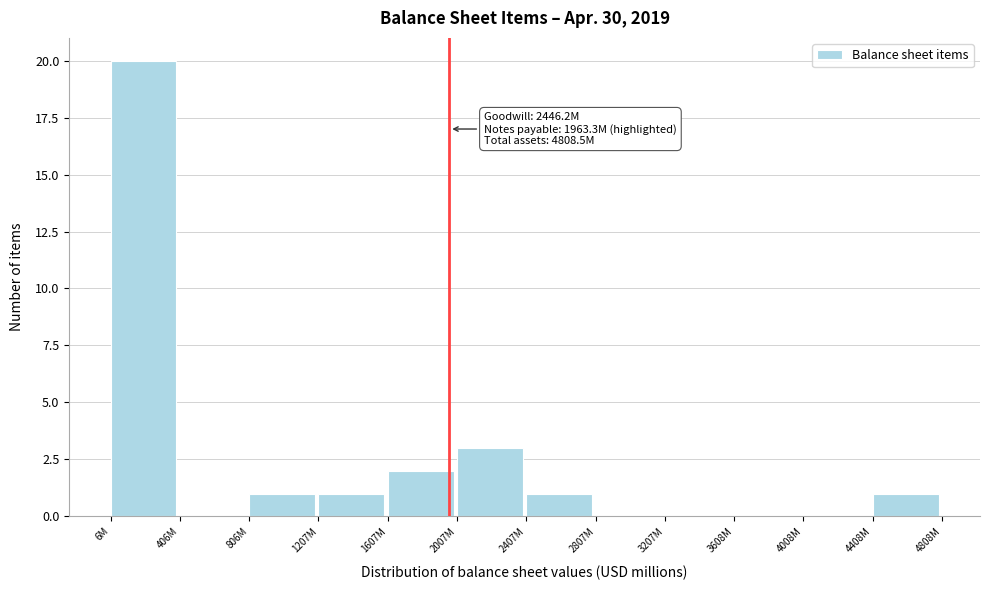

Reading right to left, transcribe all the data shown in this chart.

4408M=1	4008M=0	3608M=0	3207M=0	2807M=0	2407M=1	2007M=3	1607M=2	1207M=1	806M=1	406M=0	6M=20